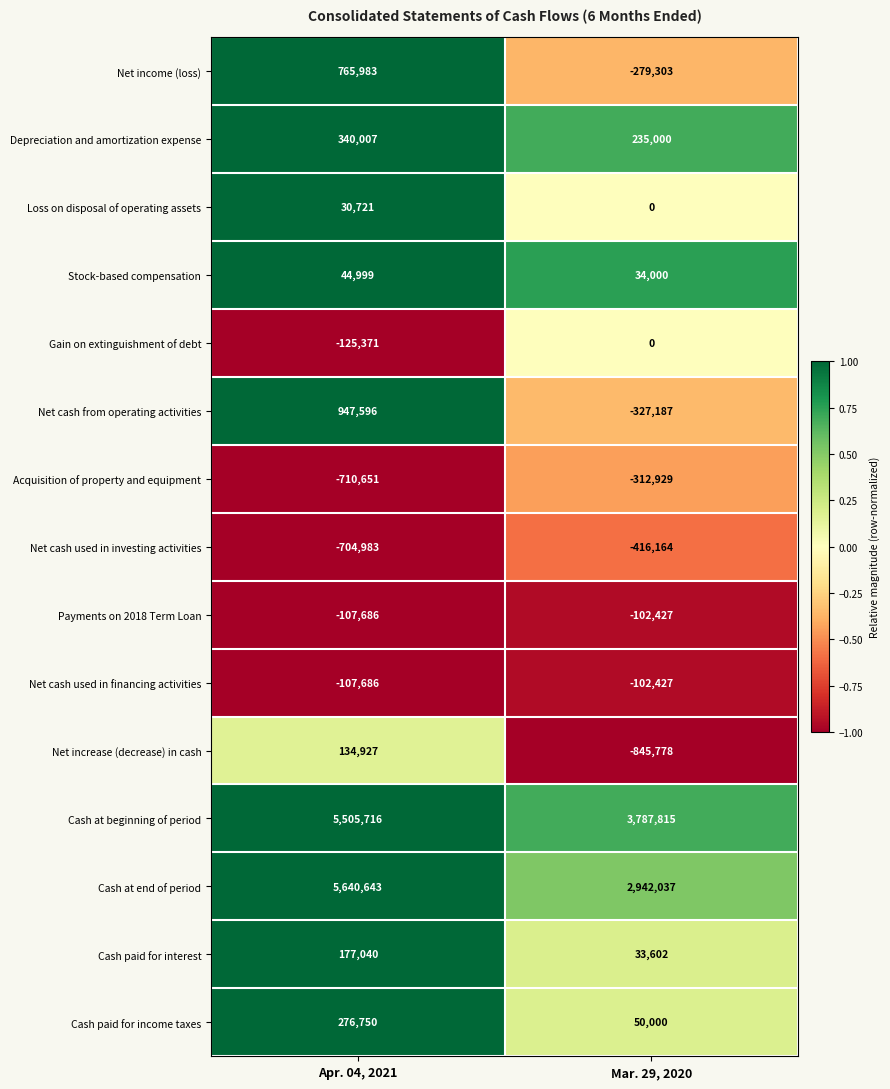

Which series has the largest range (max minus min)?

Cash at end of period